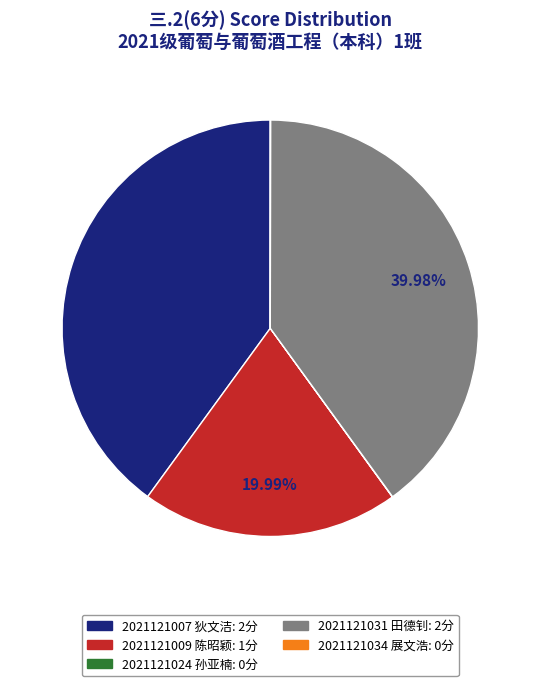

Is there any slice that represents more than half of the pie?

No